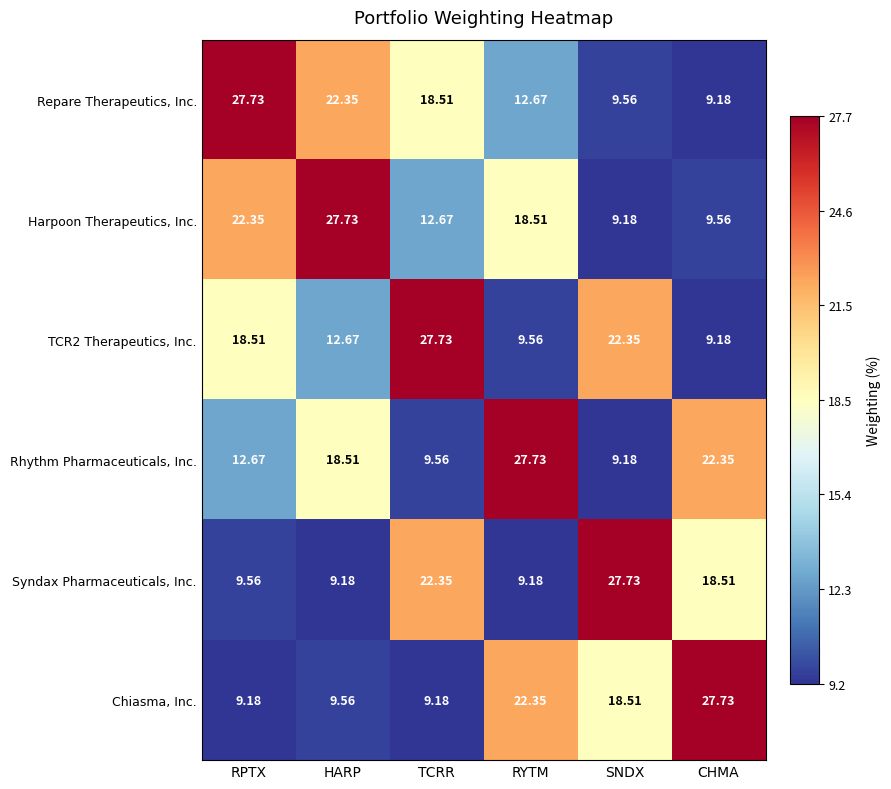

At which label is TCR2 Therapeutics, Inc. closest to 18?

RPTX